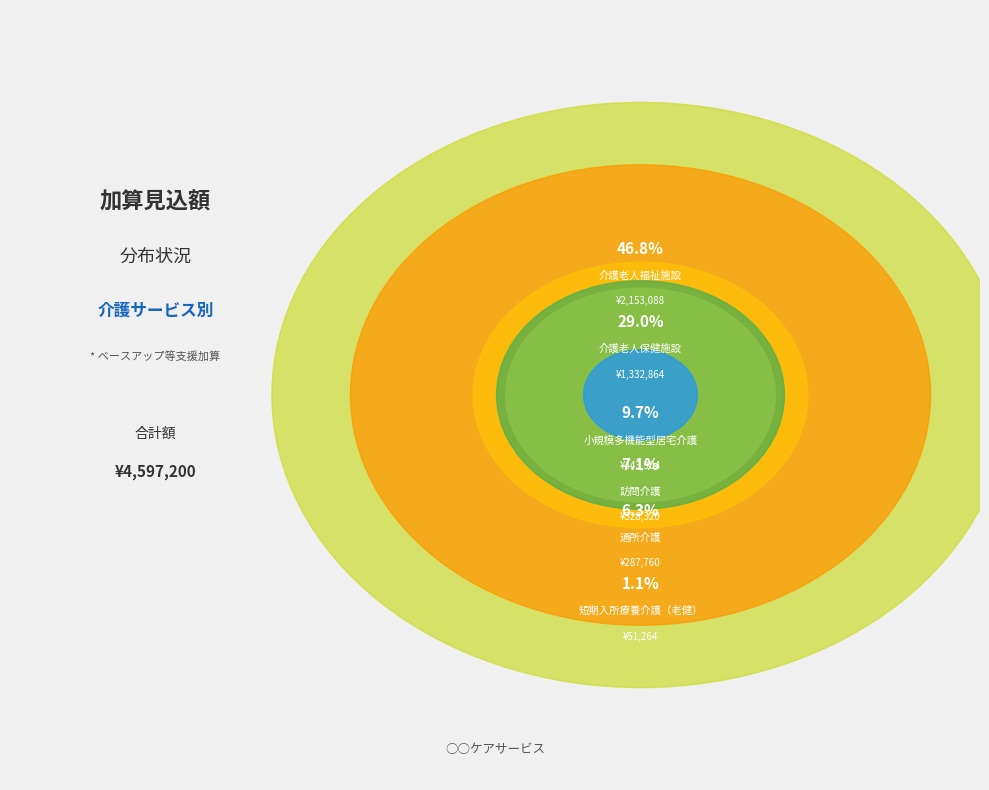

To the nearest percent, what is the average slice percentage?

17%